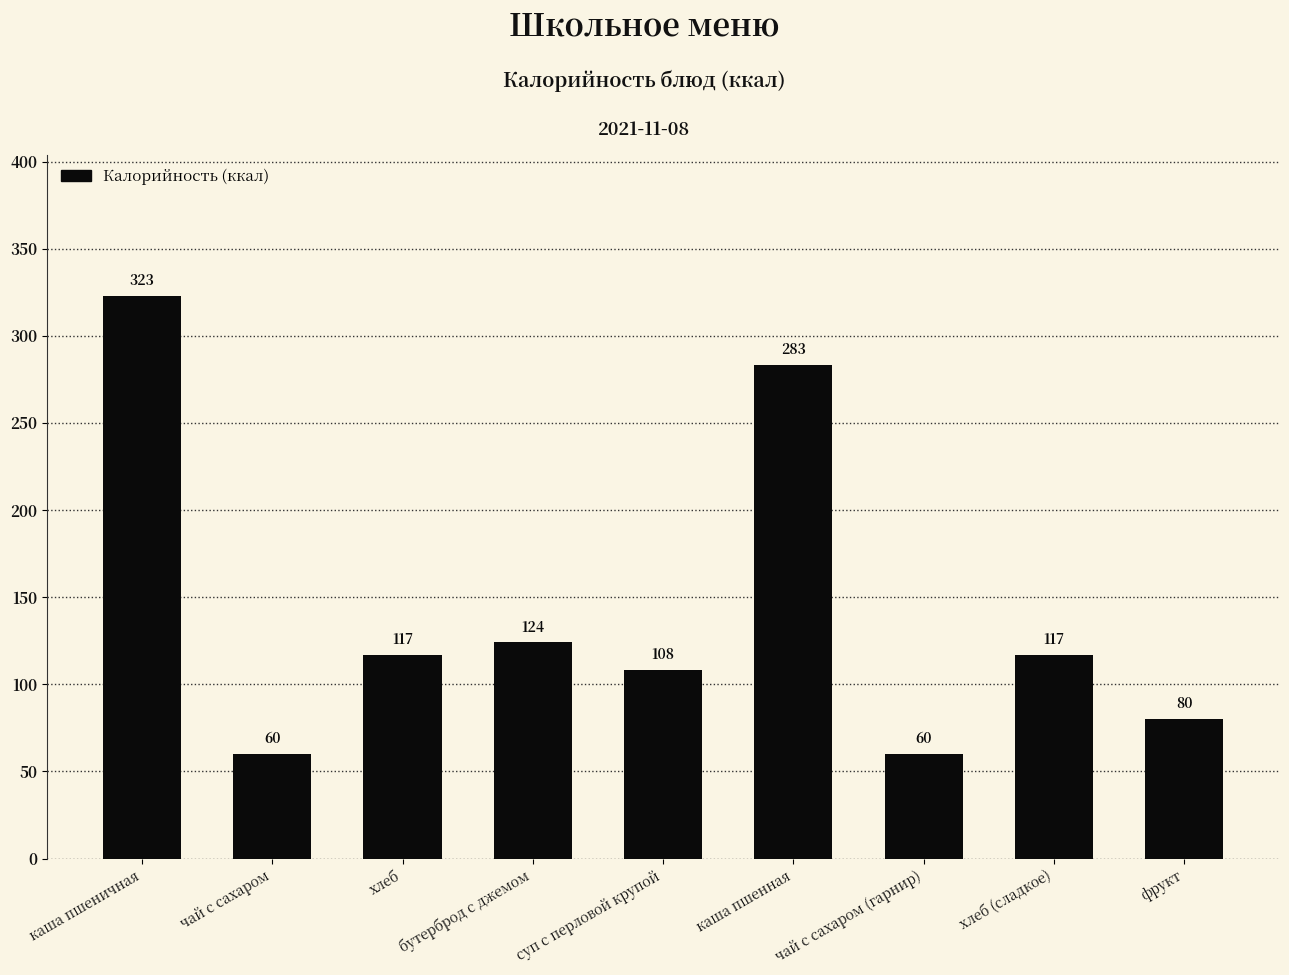

What value does the data have at чай с сахаром, to the nearest 5?

60